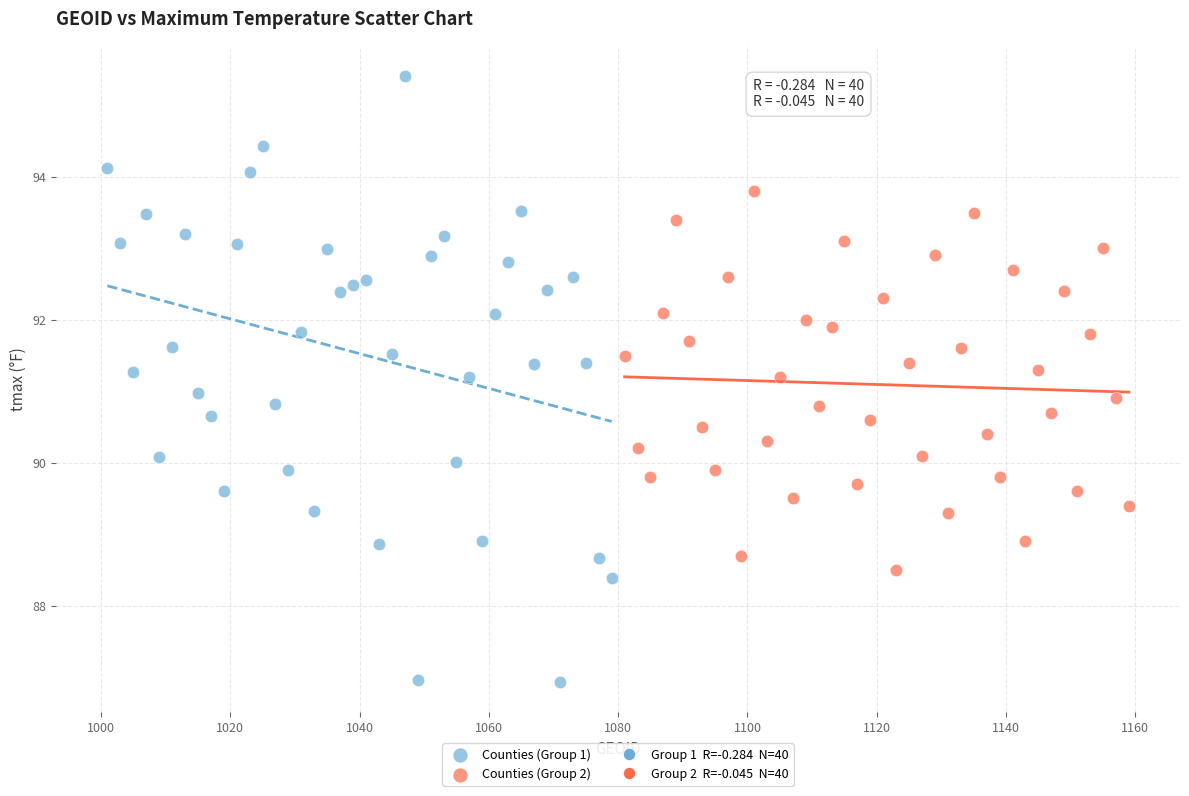

Which series reaches the minimum Y coordinate?

Counties (Group 1)